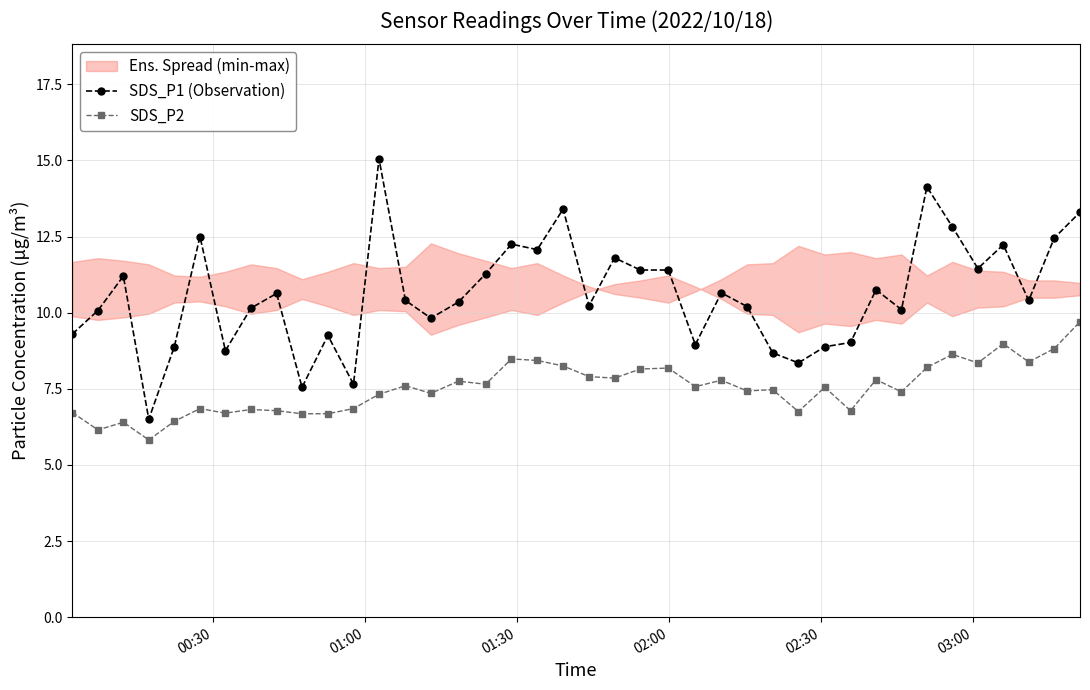

True or false: SDS_P2 and SDS_P1 (Observation) cross at least once.

False